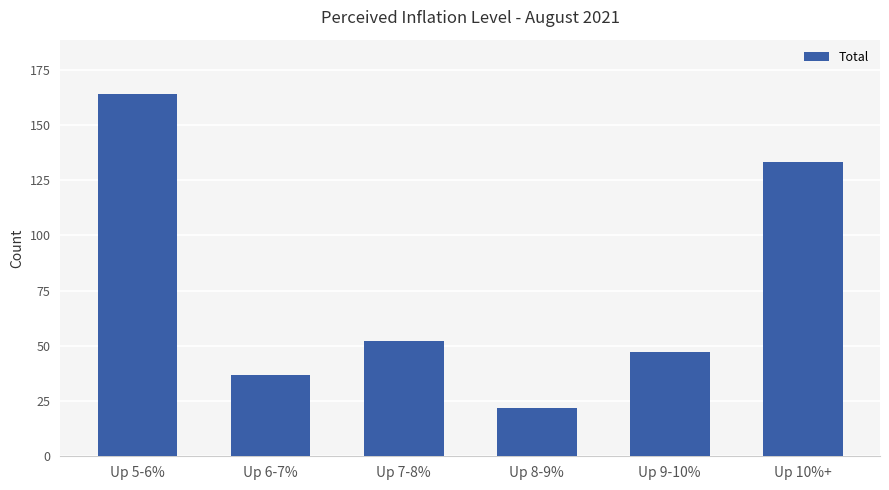

Where does the data first go above 52?

Up 5-6%